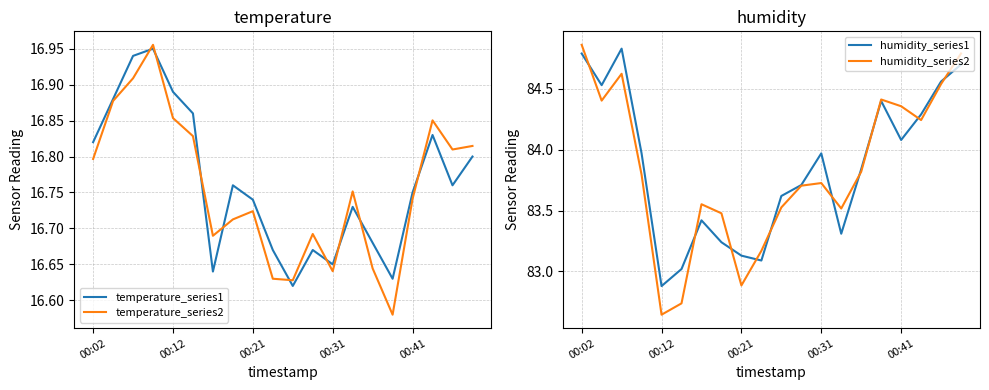

Which series has the widest spread of values?

humidity_series2